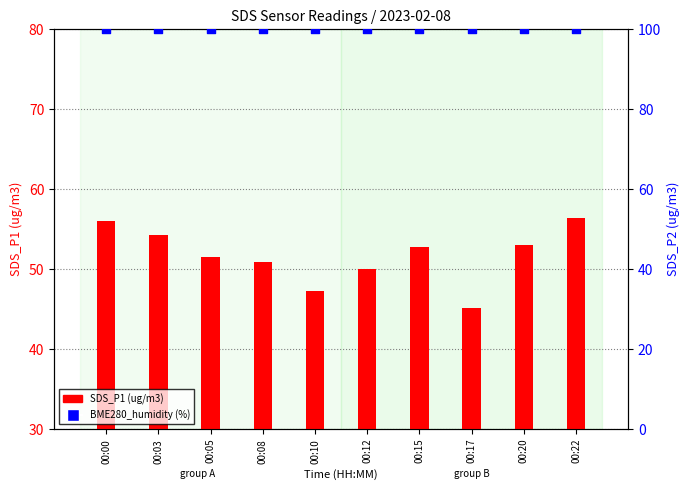

Is the value of BME280_humidity at 00:15 greater than the value of SDS_P1 at 00:15?

Yes